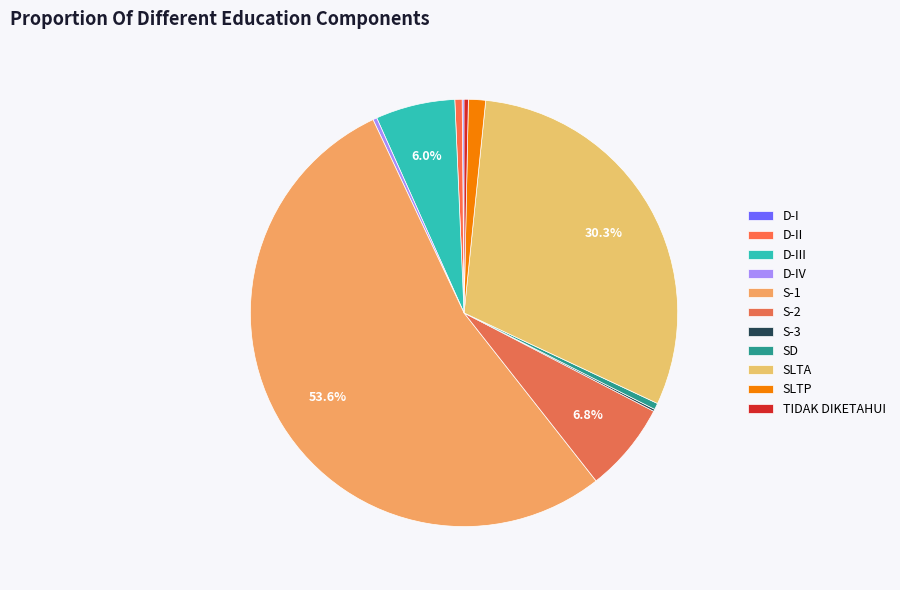

How many segments does this pie chart have?

11